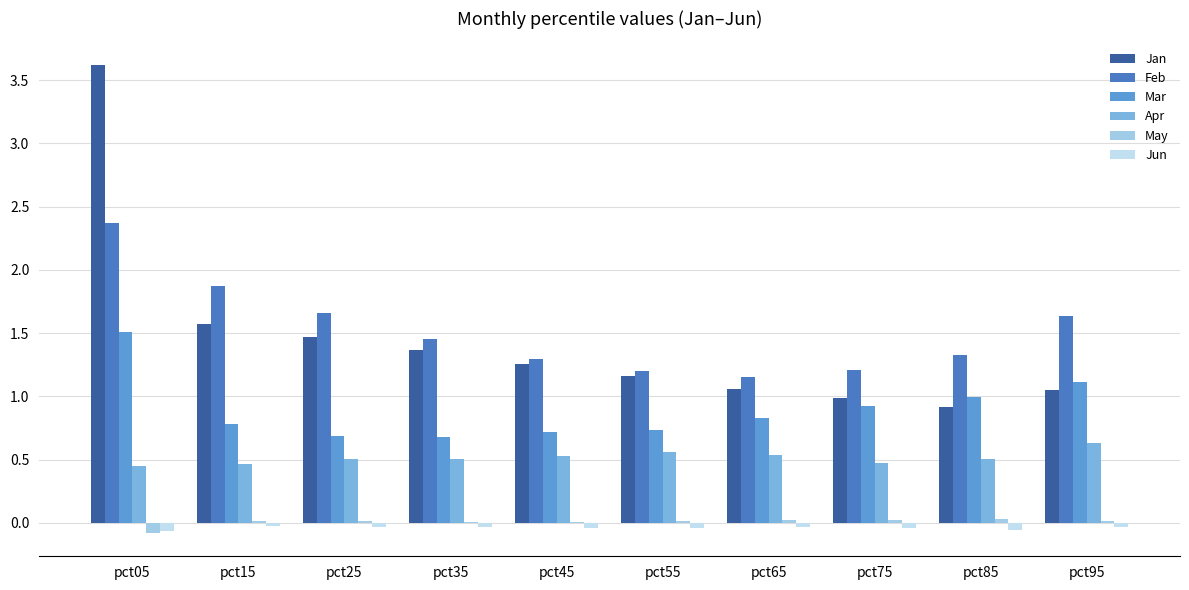

Rank the categories by Apr value from lowest to highest.

pct05, pct15, pct75, pct25, pct35, pct85, pct45, pct65, pct55, pct95